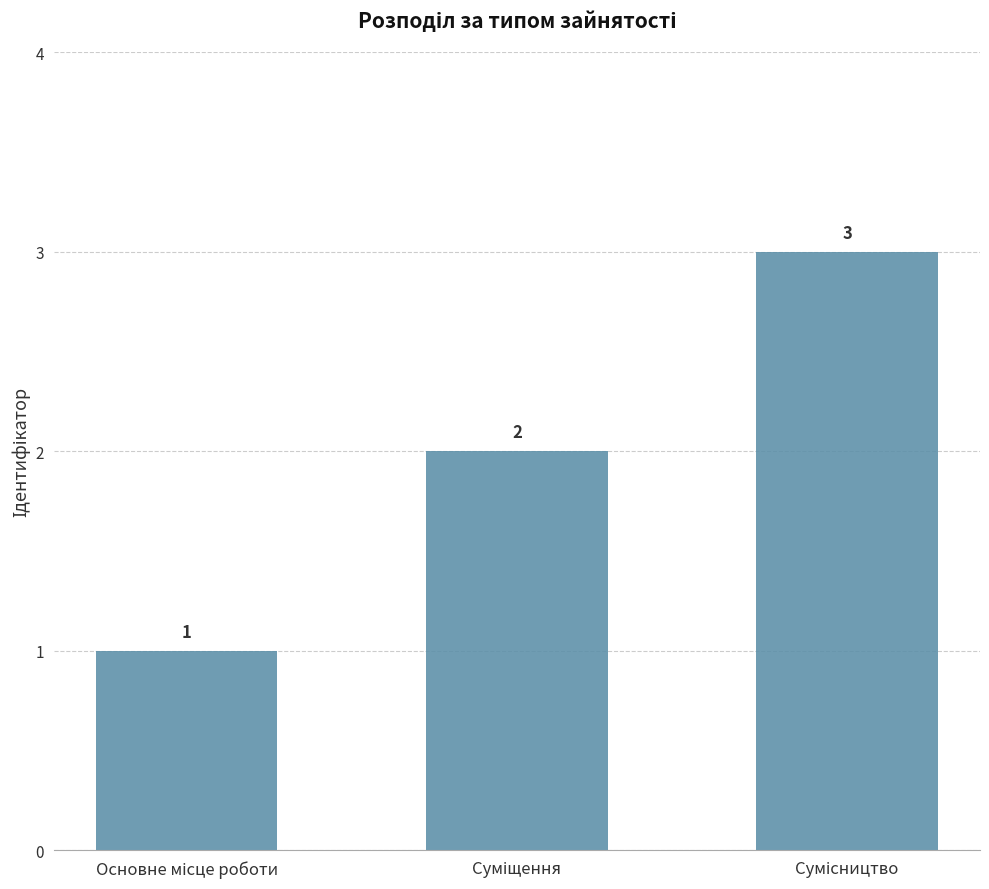

Count the values in the range 1 to 3.

3